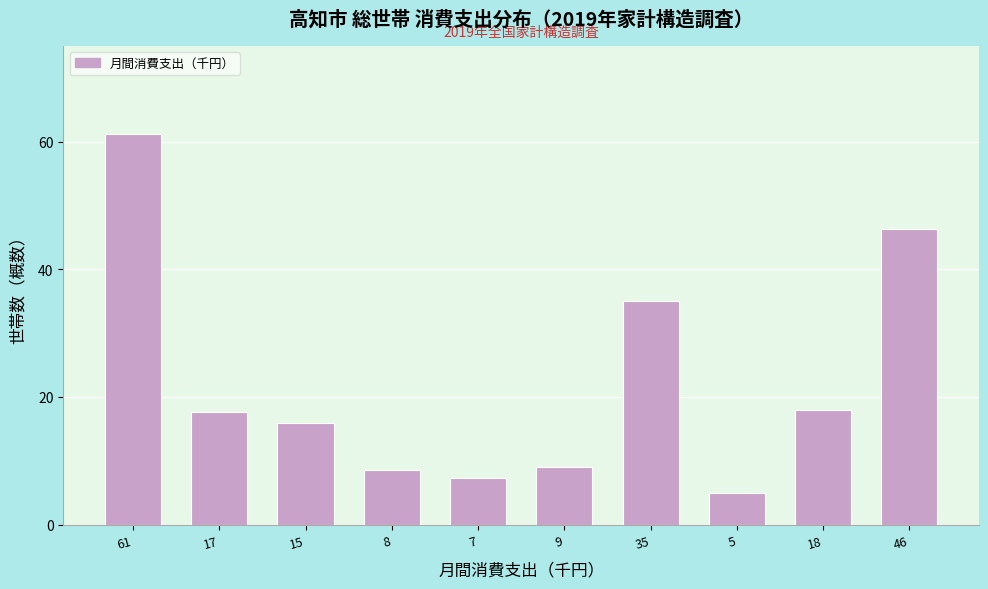

Reading left to right, extract all data points from this chart.

61.3	17.6	15.9	8.5	7.3	9.0	35.0	5.0	18.0	46.4